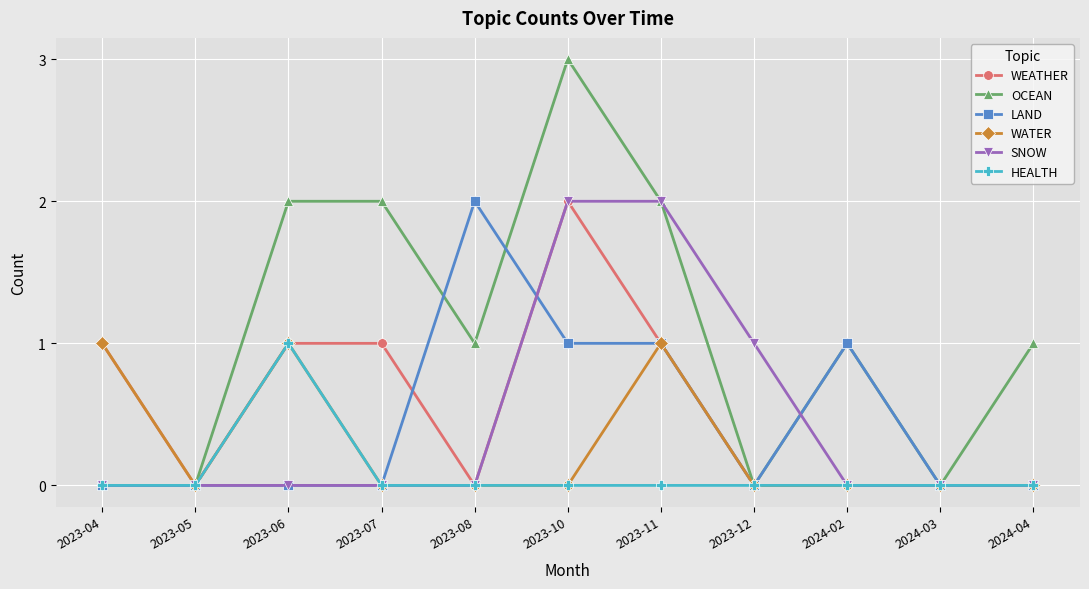

At which category is the sum across all series the highest?

2023-10